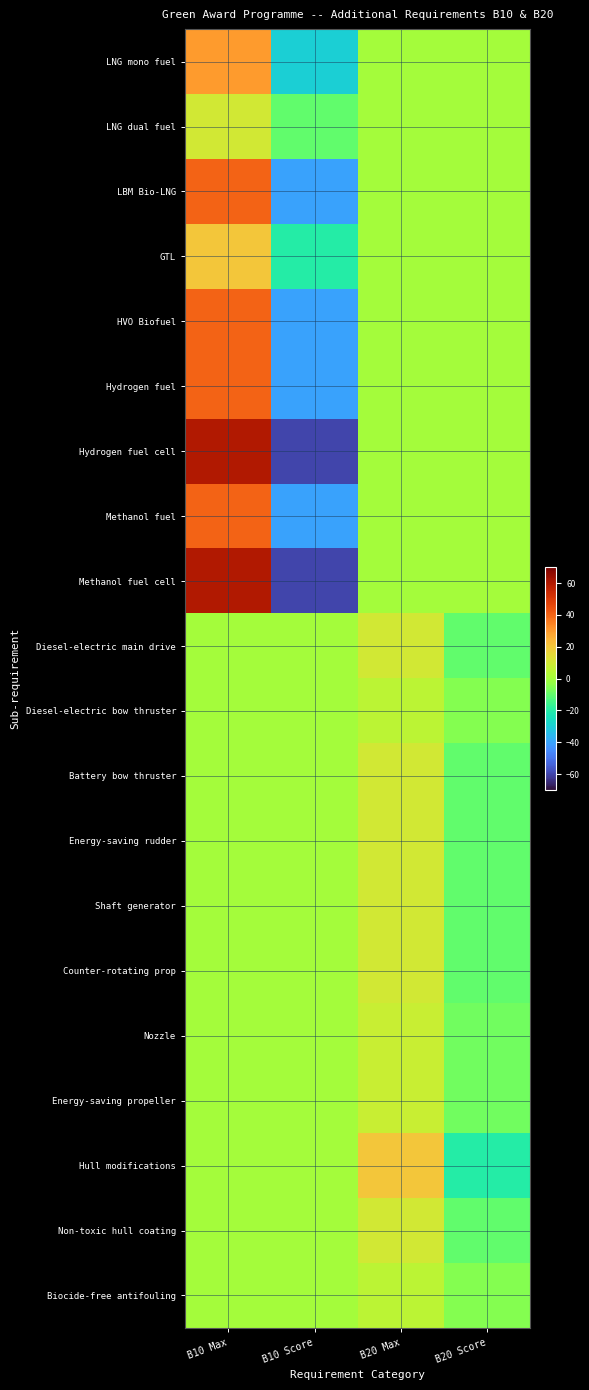

Rank the series by their maximum value, from lowest to highest.

Diesel-electric bow thruster, Biocide-free antifouling, Nozzle, Energy-saving propeller, LNG dual fuel, Diesel-electric main drive, Battery bow thruster, Energy-saving rudder, Shaft generator, Counter-rotating prop, Non-toxic hull coating, GTL, Hull modifications, LNG mono fuel, LBM Bio-LNG, HVO Biofuel, Hydrogen fuel, Methanol fuel, Hydrogen fuel cell, Methanol fuel cell